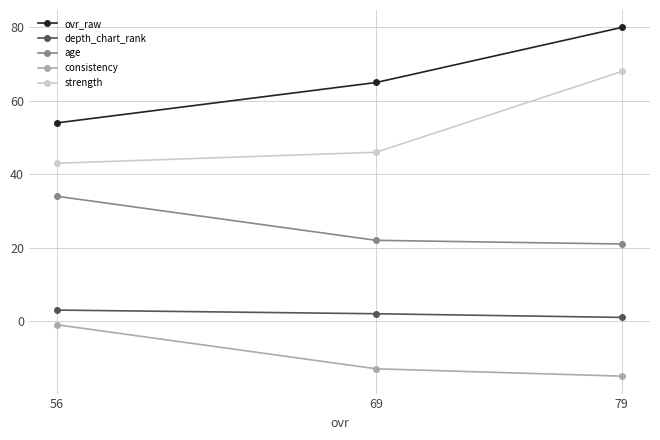

What is the value of the strength point at the 2nd from the left?

46